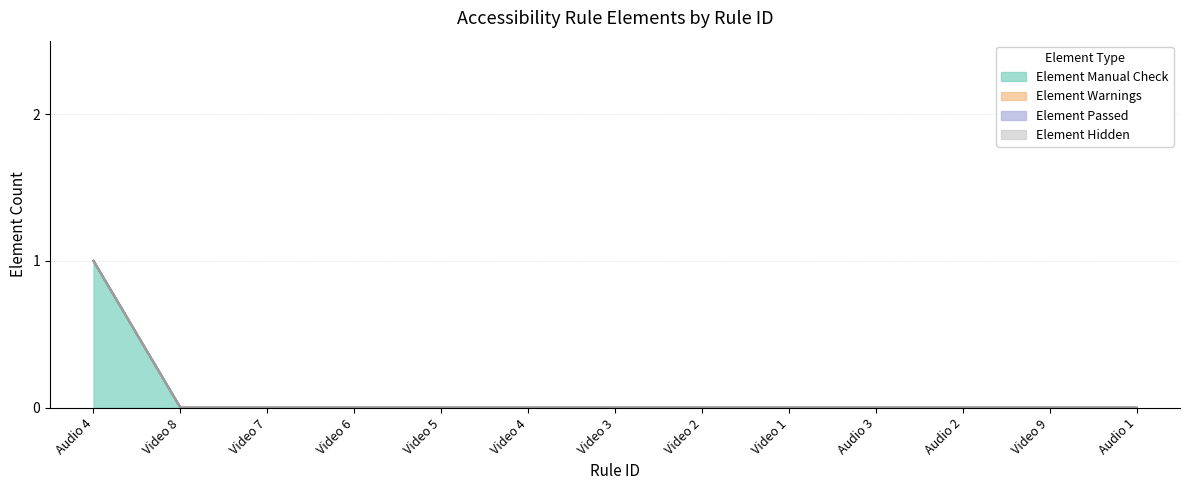

Is the value of Element Hidden at Video 6 greater than the value of Element Manual Check at Video 8?

No